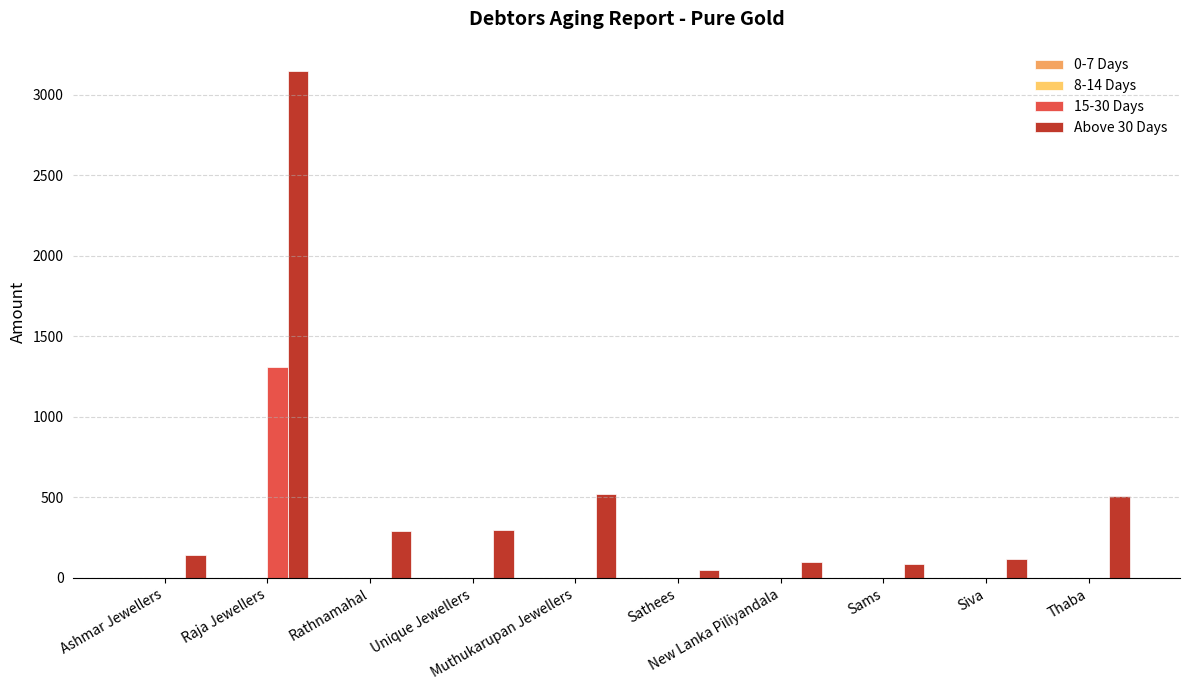

Is it true that 15-30 Days equals 0 at New Lanka Piliyandala?

True